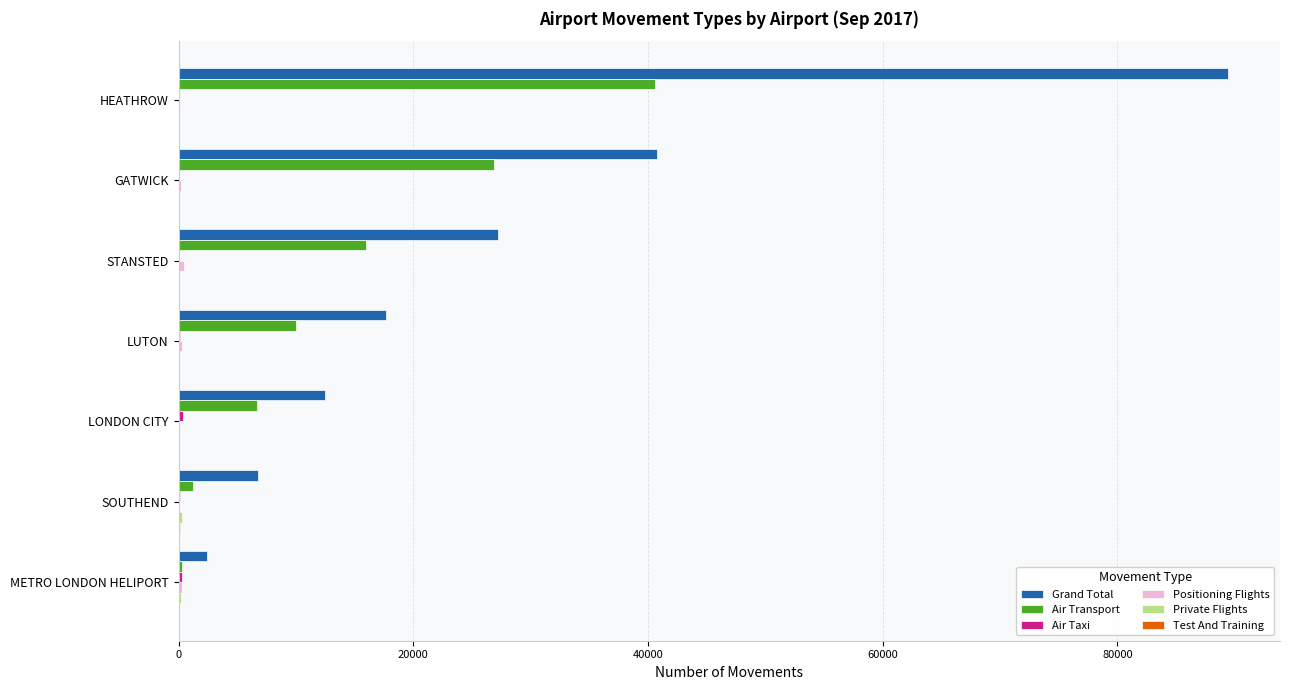

True or false: Grand Total has a value of 17707 at LUTON.

True